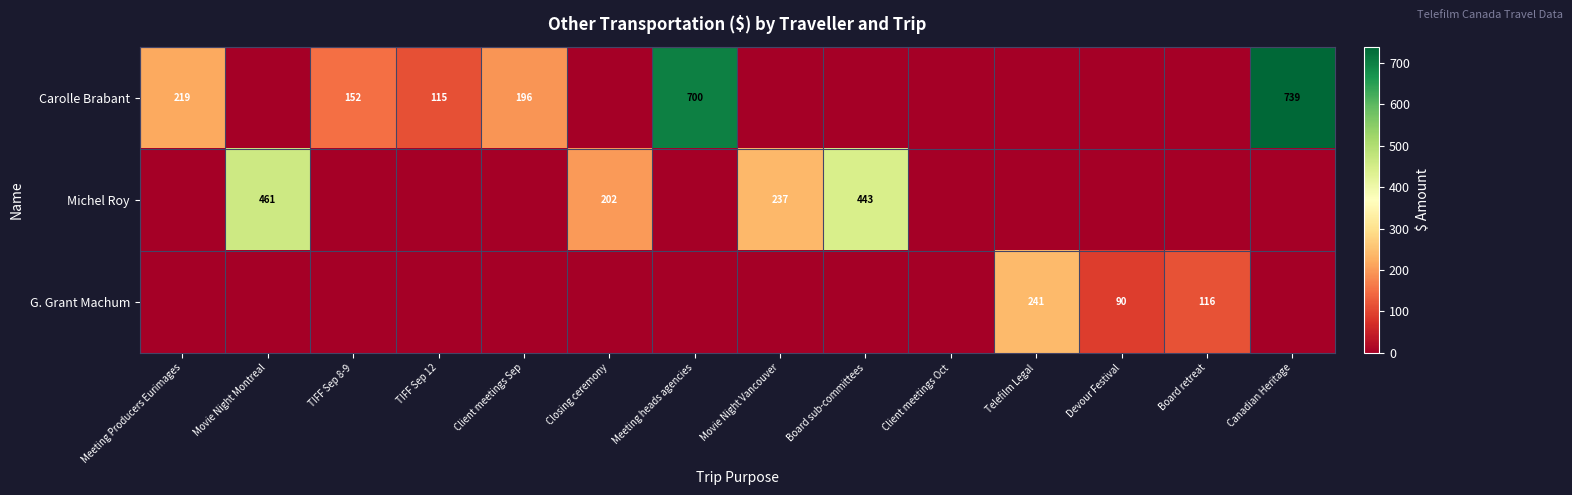

What is the total value across all series at Meeting heads agencies?

700